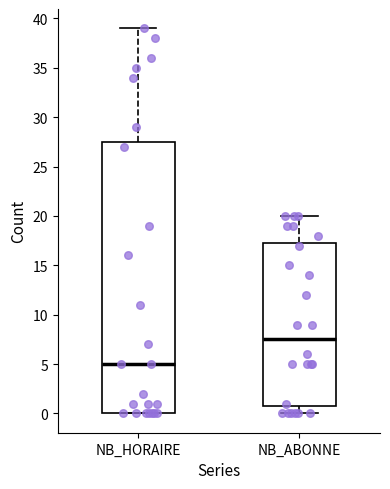

Comparing the boxes themselves (not the whiskers), which one is the tallest?

NB_HORAIRE